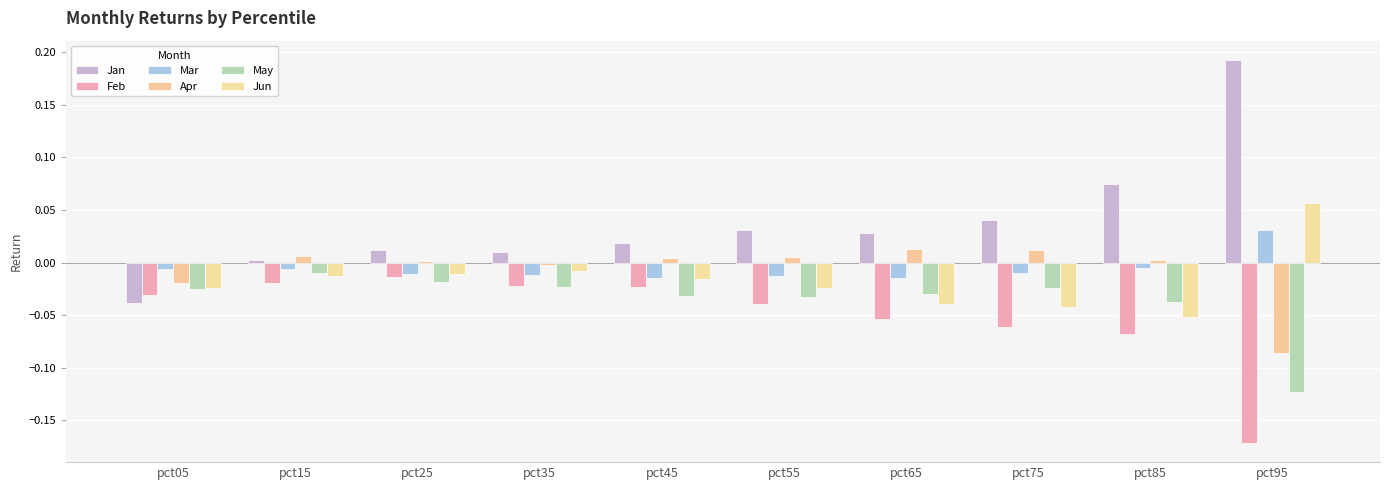

At how many categories does at least one series exceed 0?

9